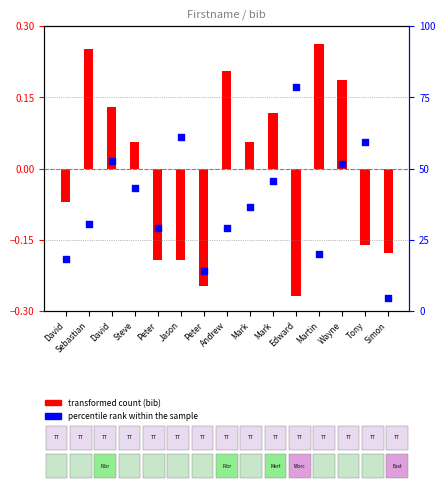

What are all the series names shown in the legend?

transformed count (bib), percentile rank within the sample